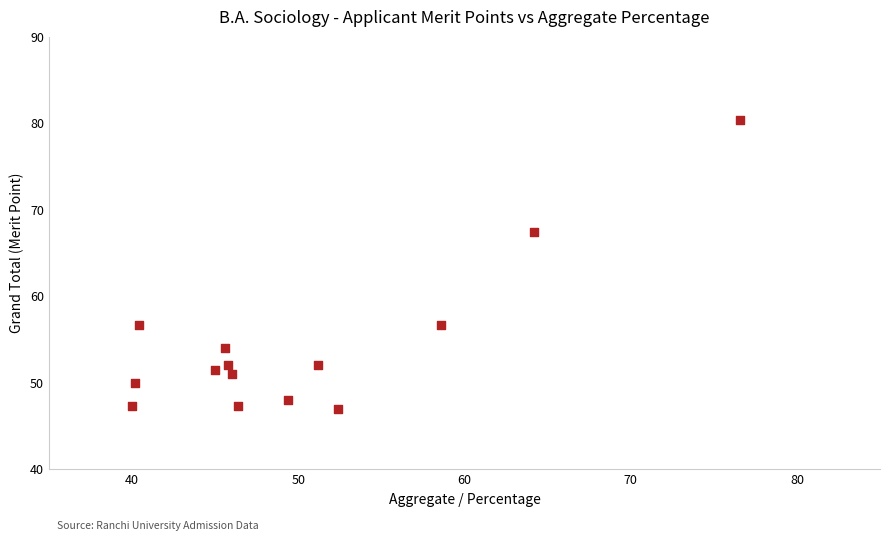

What Y value in the scatter plot is closest to 63?

67.4